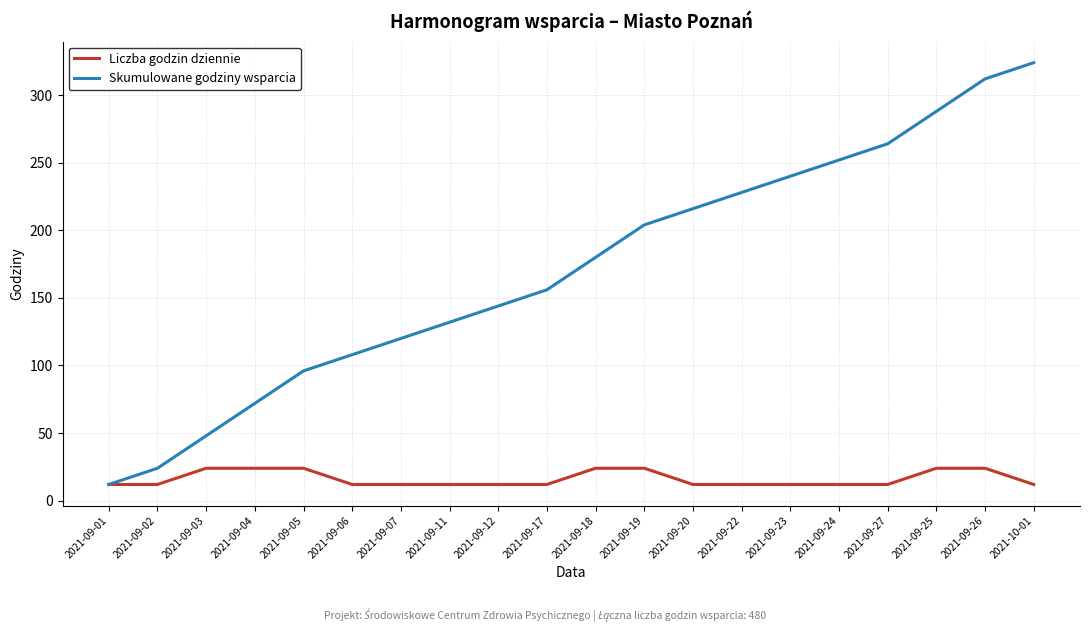

Reading left to right, transcribe all the data shown in this chart.

Liczba godzin dziennie: 2021-09-01=12	2021-09-02=12	2021-09-03=24	2021-09-04=24	2021-09-05=24	2021-09-06=12	2021-09-07=12	2021-09-11=12	2021-09-12=12	2021-09-17=12	2021-09-18=24	2021-09-19=24	2021-09-20=12	2021-09-22=12	2021-09-23=12	2021-09-24=12	2021-09-27=12	2021-09-25=24	2021-09-26=24	2021-10-01=12
Skumulowane godziny wsparcia: 2021-09-01=12	2021-09-02=24	2021-09-03=48	2021-09-04=72	2021-09-05=96	2021-09-06=108	2021-09-07=120	2021-09-11=132	2021-09-12=144	2021-09-17=156	2021-09-18=180	2021-09-19=204	2021-09-20=216	2021-09-22=228	2021-09-23=240	2021-09-24=252	2021-09-27=264	2021-09-25=288	2021-09-26=312	2021-10-01=324